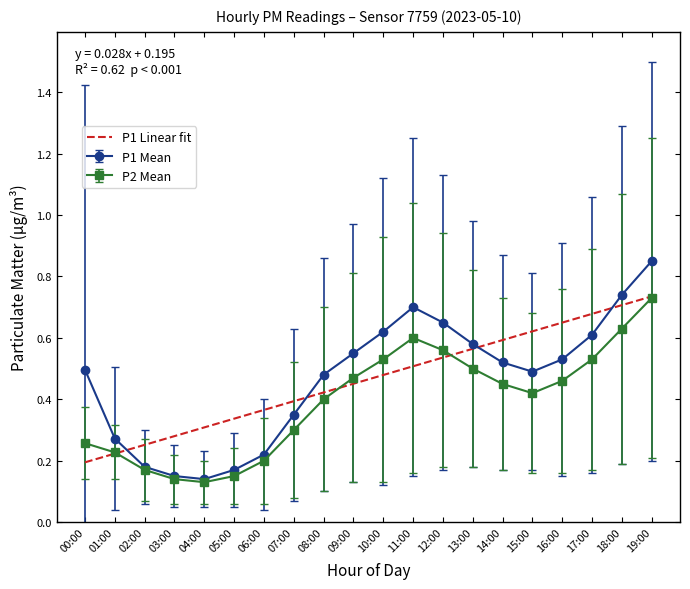

What position from the left is 18:00?

19